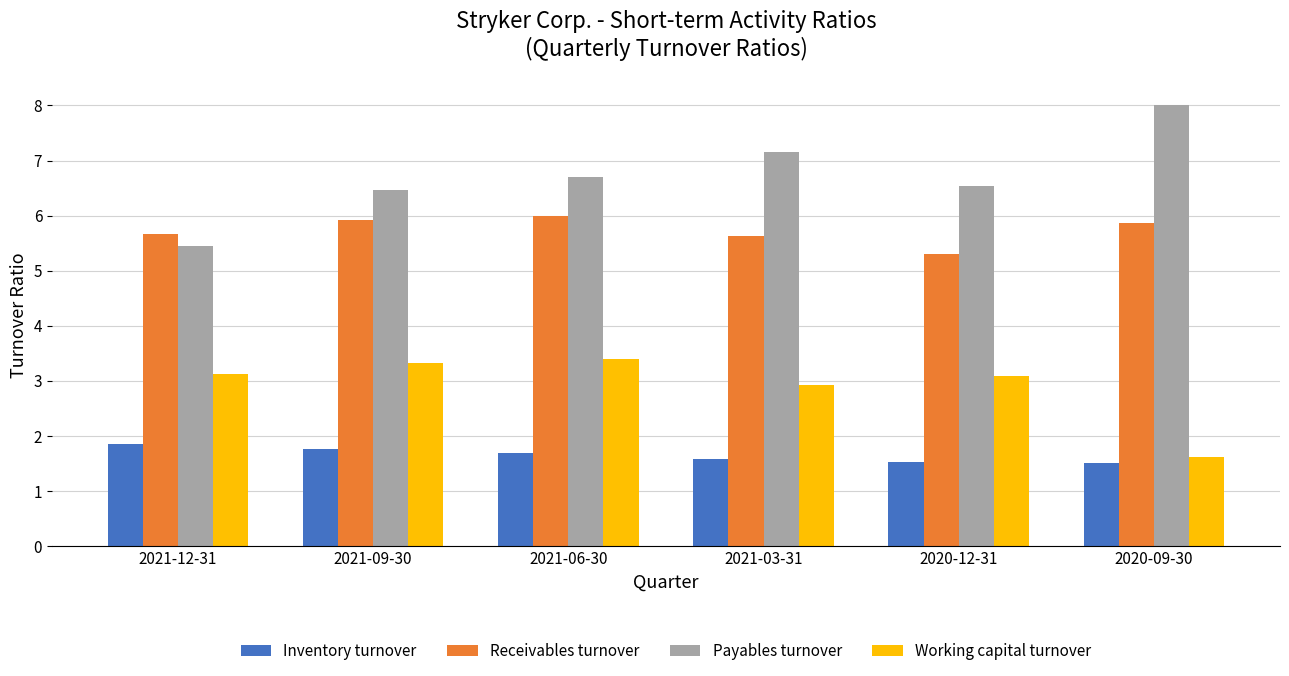

What position from the right is 2021-09-30?

5